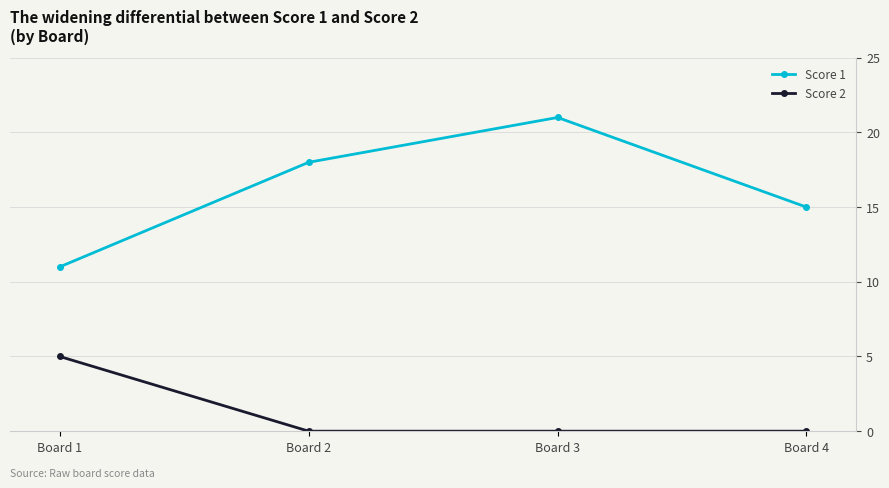

True or false: Score 1 and Score 2 cross at least once.

False